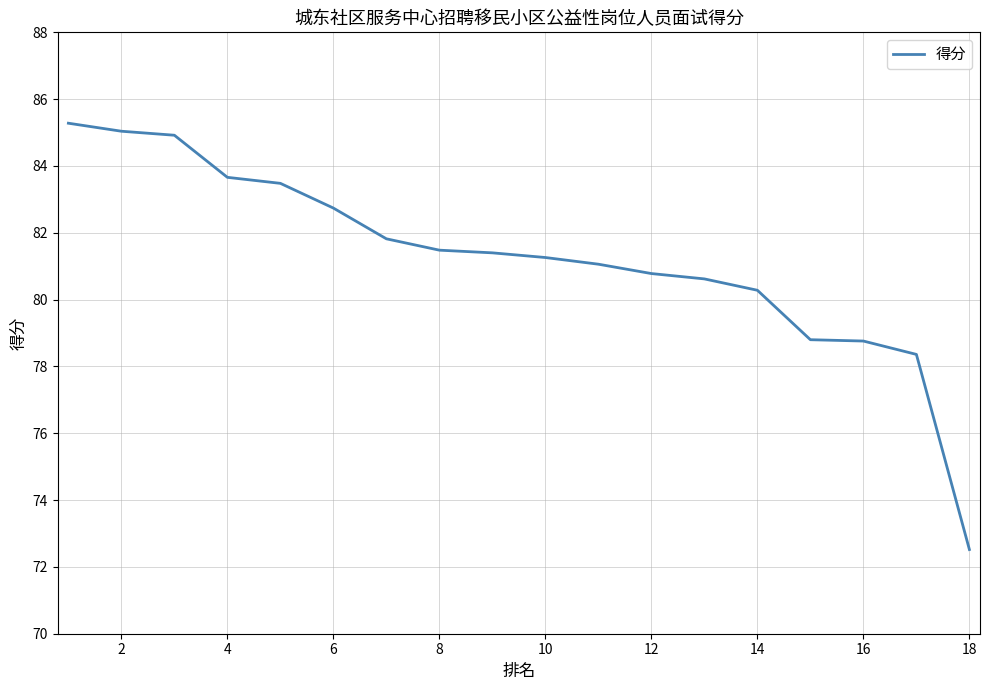

What is the greatest value displayed?

85.3